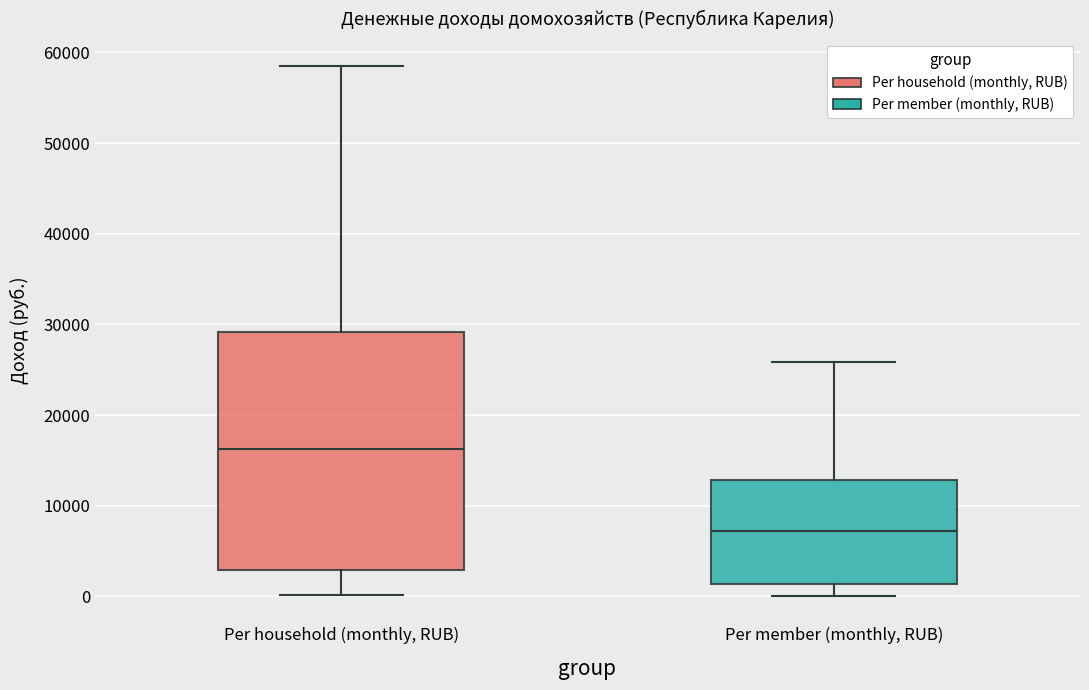

Reading left to right, transcribe this box plot: for each box, give where its median line is, the range the box spans, and where its two whiskers end, as read against the y-axis. The values are not printed on the chart, so give them approximately, as read against the axis.

Per household (monthly, RUB): median 16000, box 3000 to 29000, whiskers 0 to 59000
Per member (monthly, RUB): median 7000, box 1000 to 13000, whiskers 0 to 26000